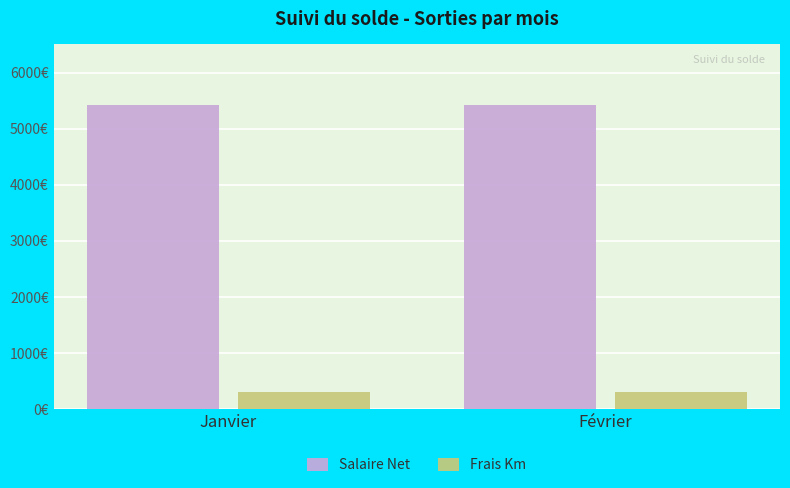

What are all the series names shown in the legend?

Salaire Net, Frais Km